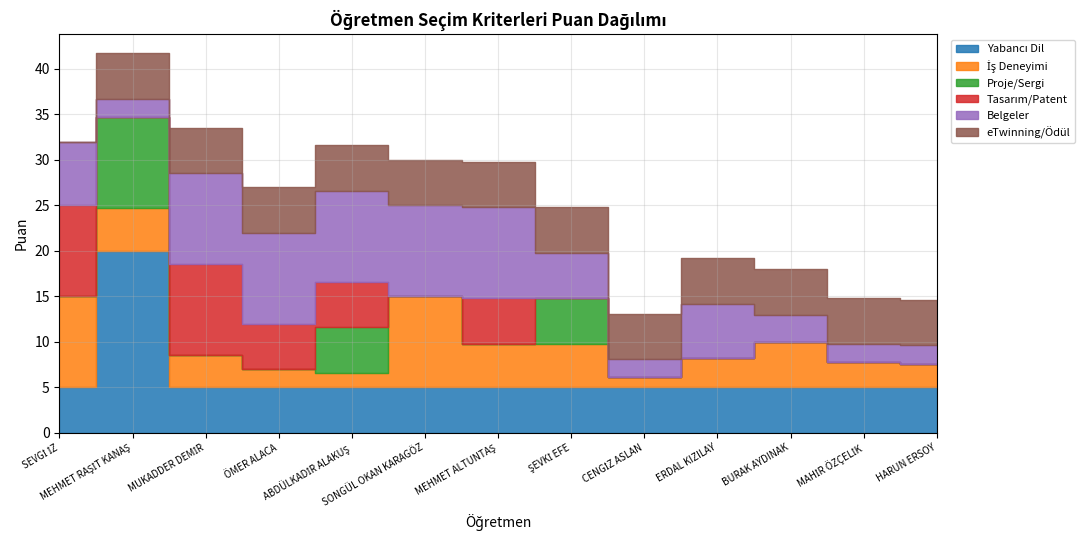

The Yabancı Dil series shows 5.0 at MUKADDER DEMİR. True or false?

True